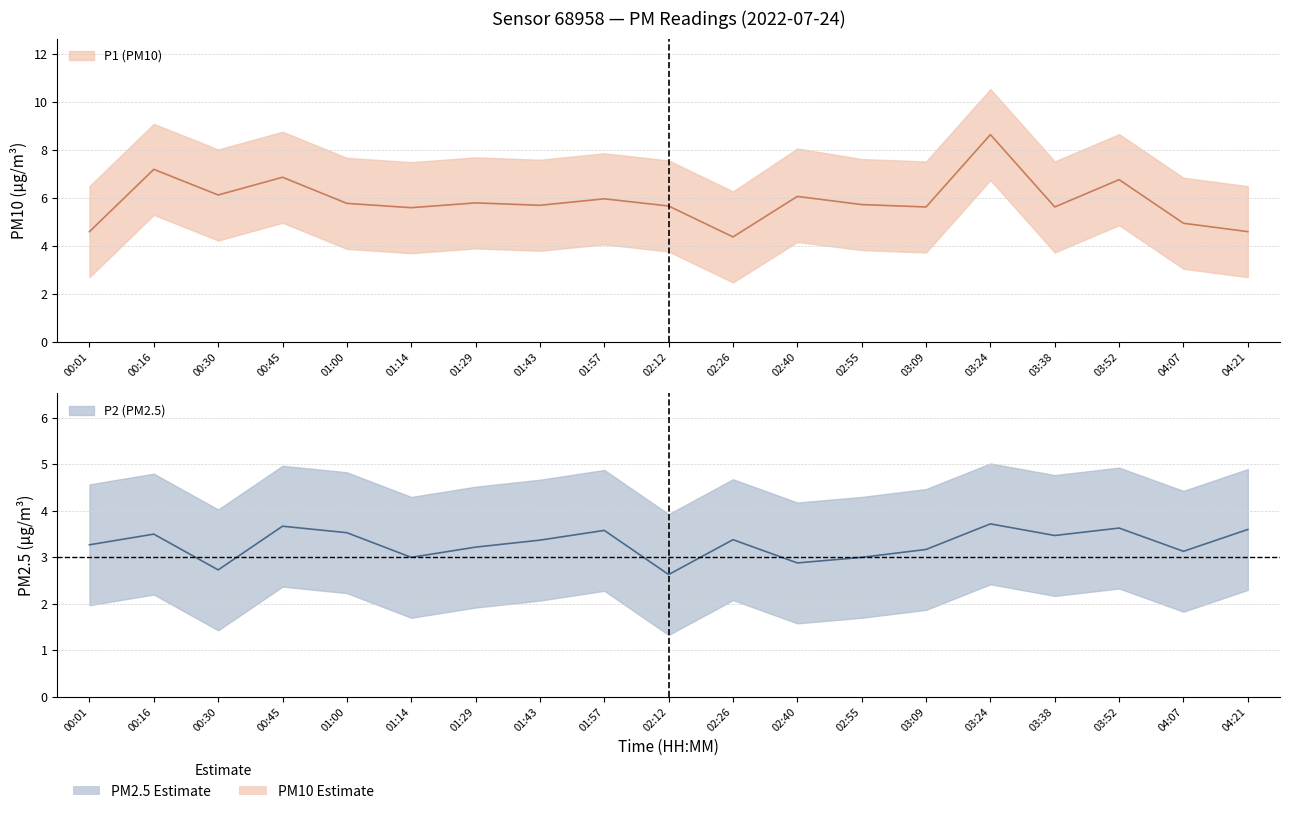

True or false: P2_upper and P1_upper cross at least once.

False